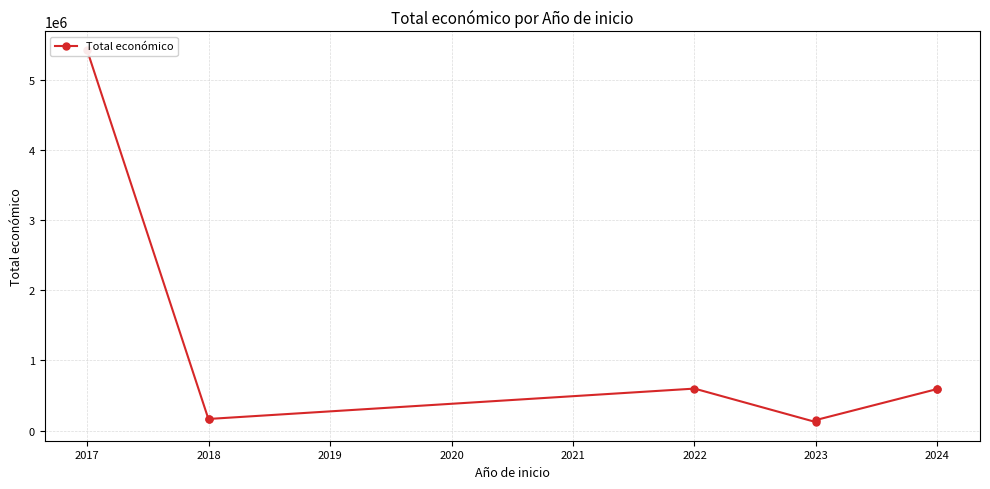

Is it true that the value at 2017 is 3659969?

False